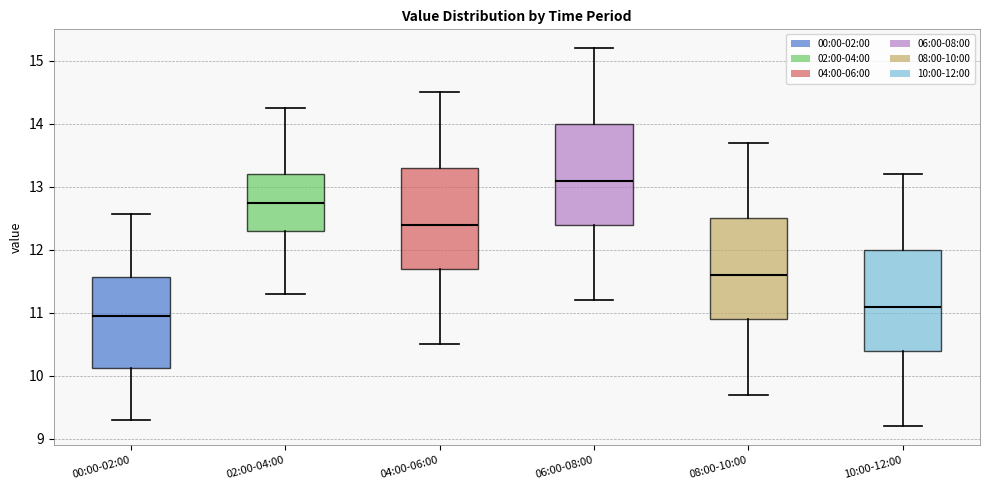

Which box's median line is the highest?

06:00-08:00